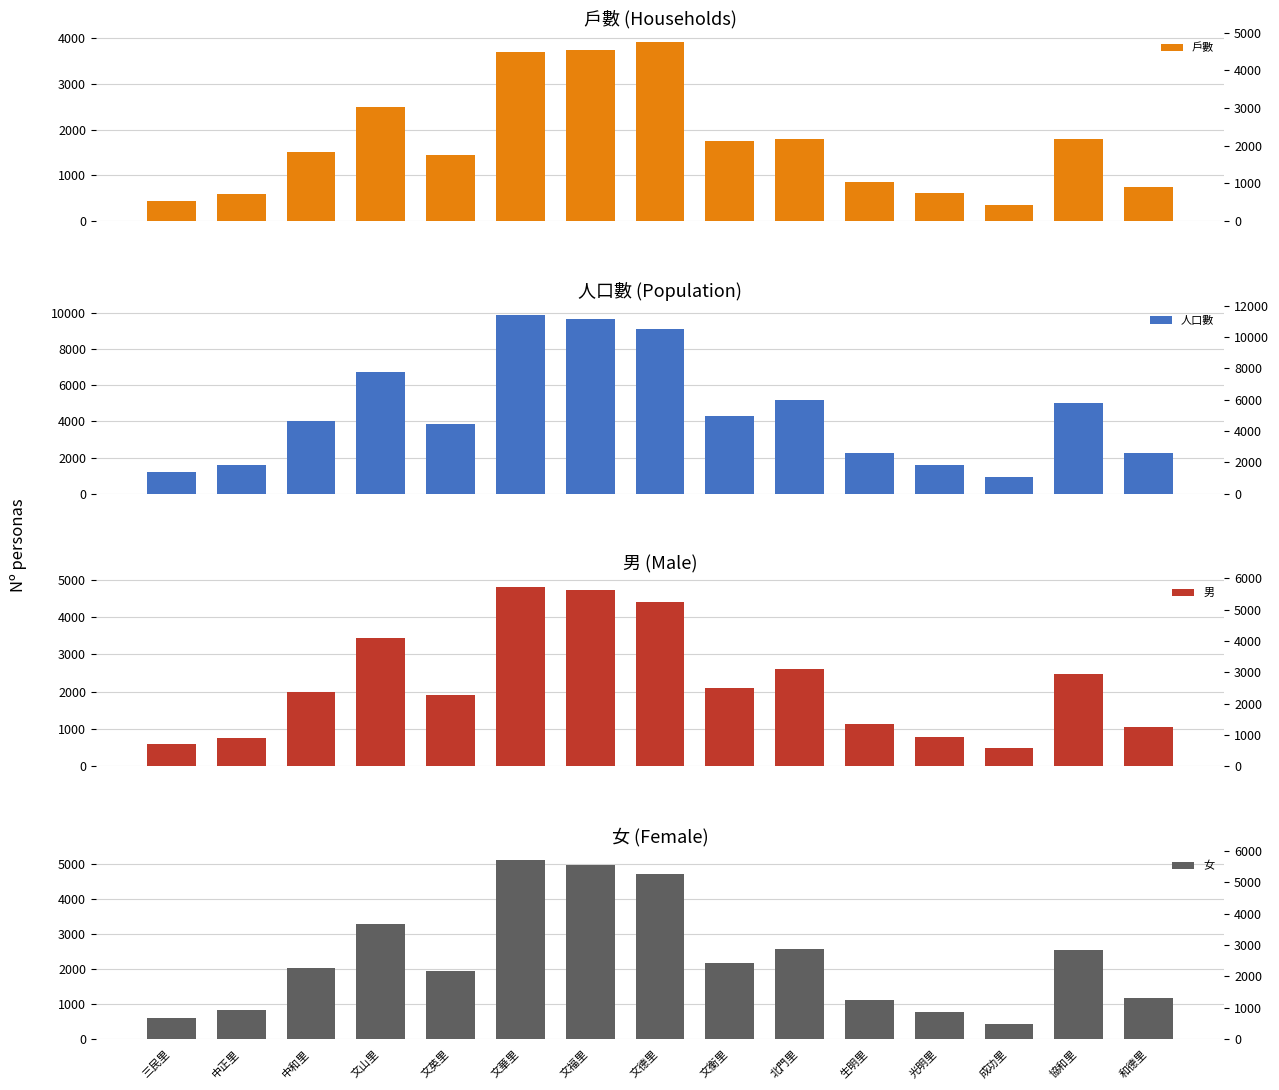

Which label corresponds to the smallest value in the chart?

成功里